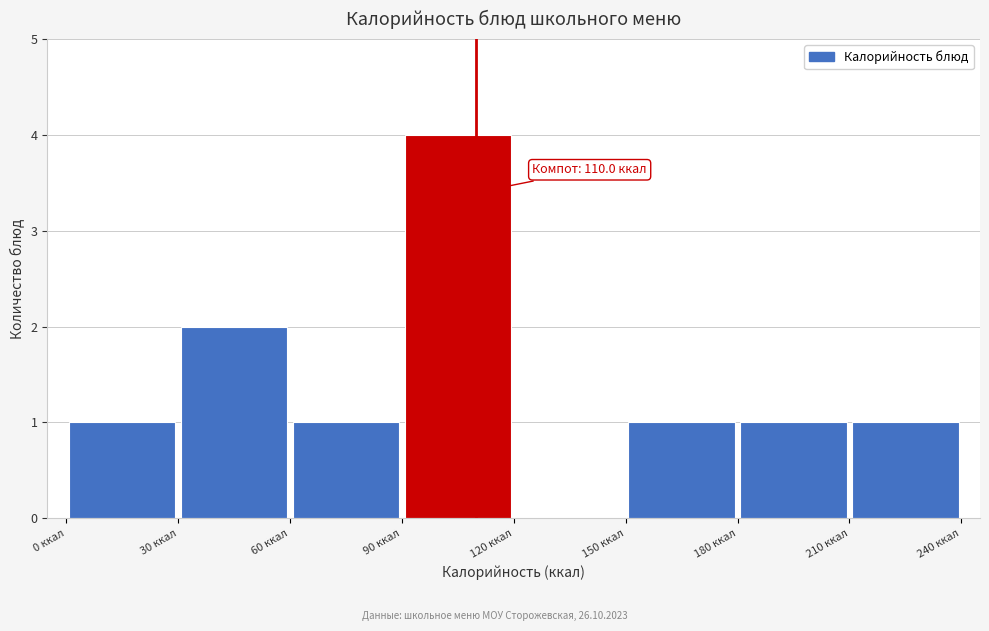

Which range on the x-axis has the tallest bar?

90 to 120